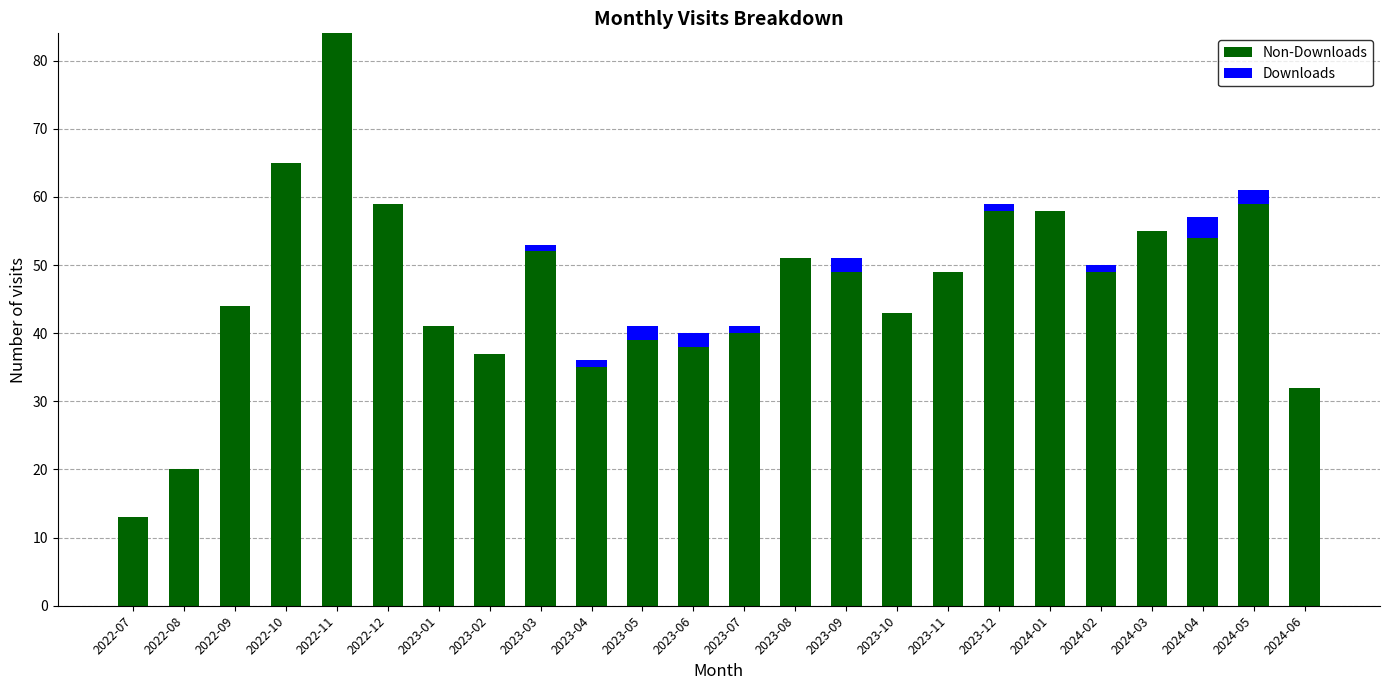

At which category is the sum across all series the highest?

2022-11